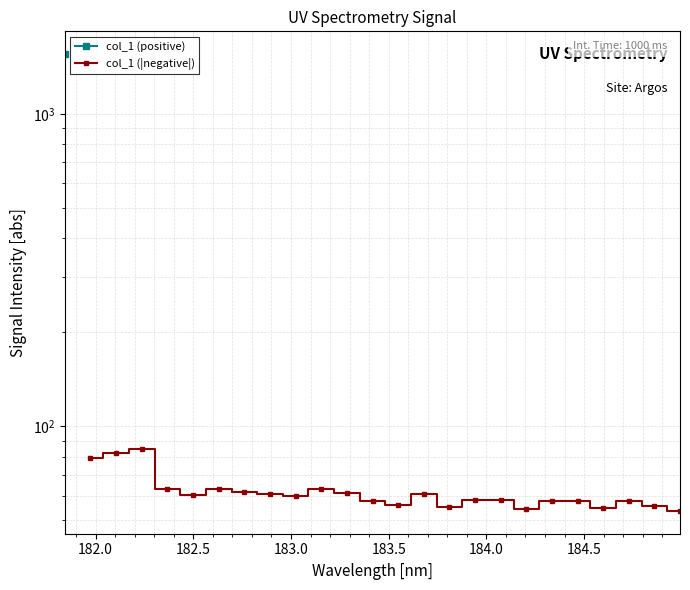

Does the chart have visible grid lines?

Yes